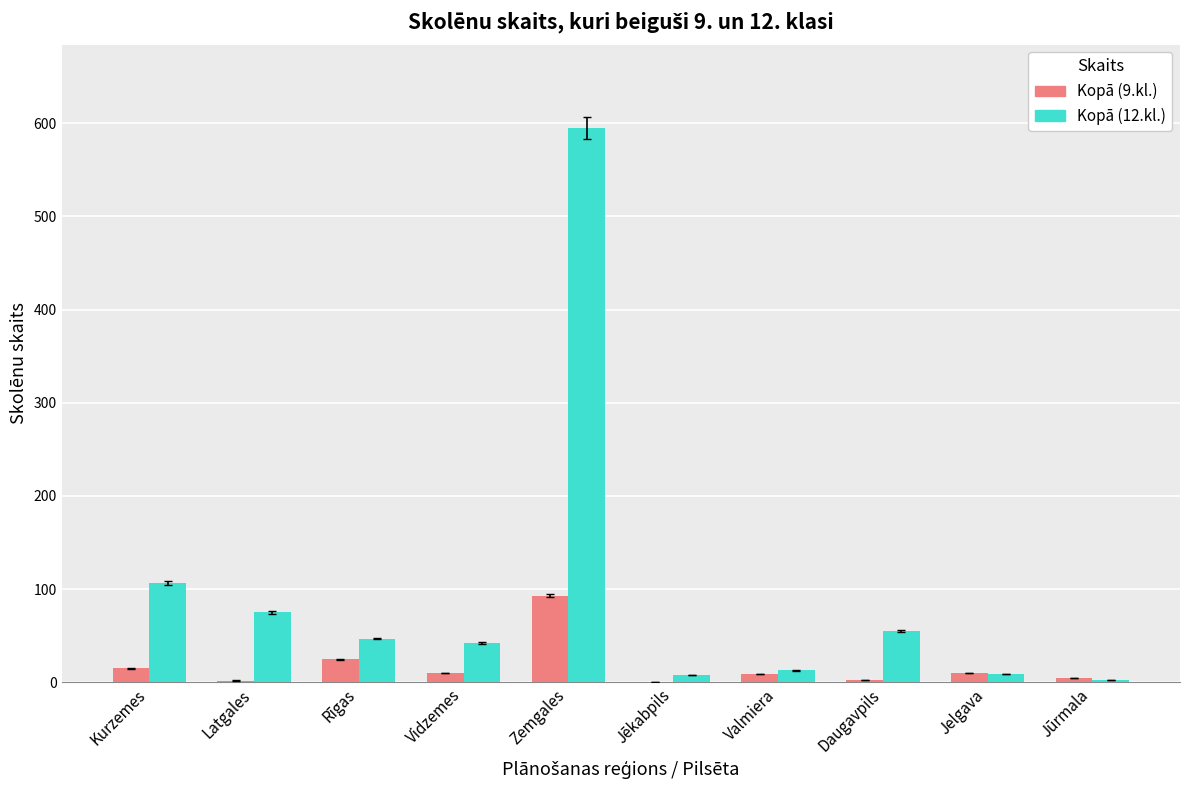

How many series are shown in this chart?

2